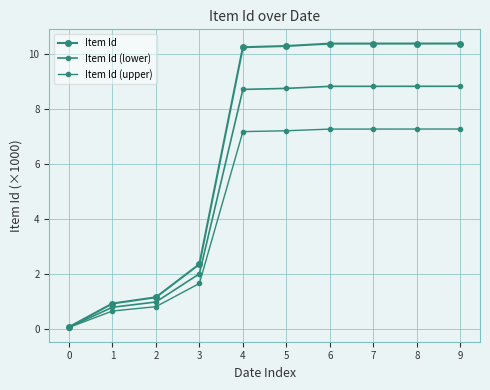

How many categories are shown in the chart?

10